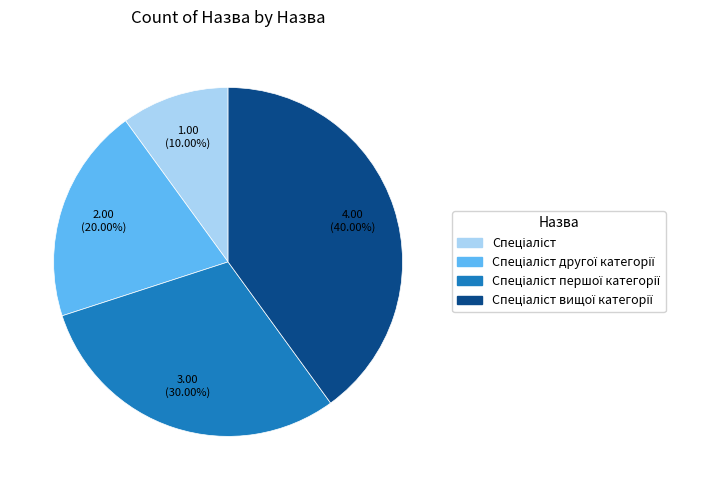

How many slices are in this pie chart?

4